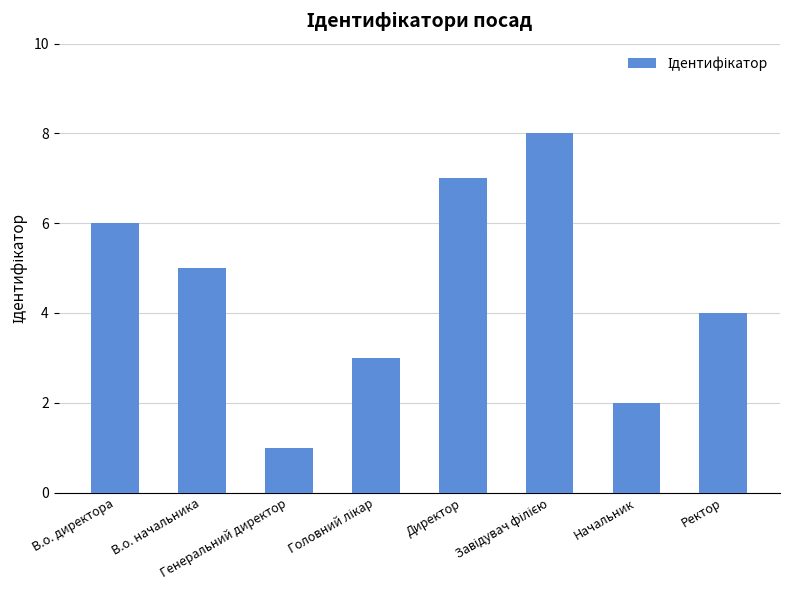

What is the value of the 4th bar from the left?

3